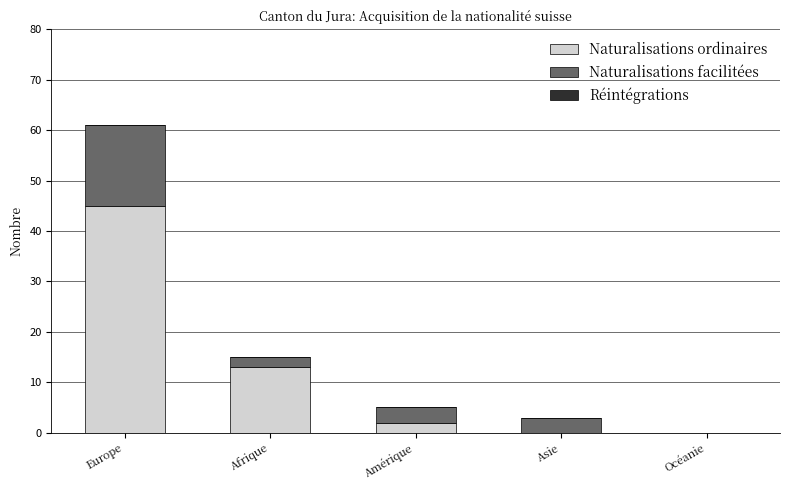

Are the bars horizontal?

No